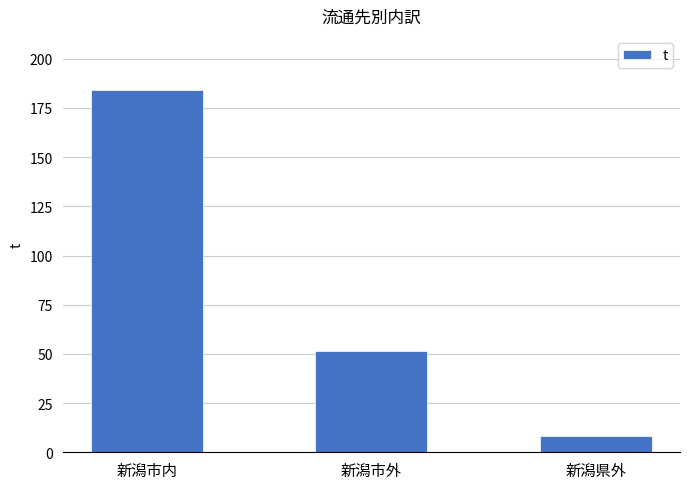

What is the difference between the maximum and minimum values?

175.7